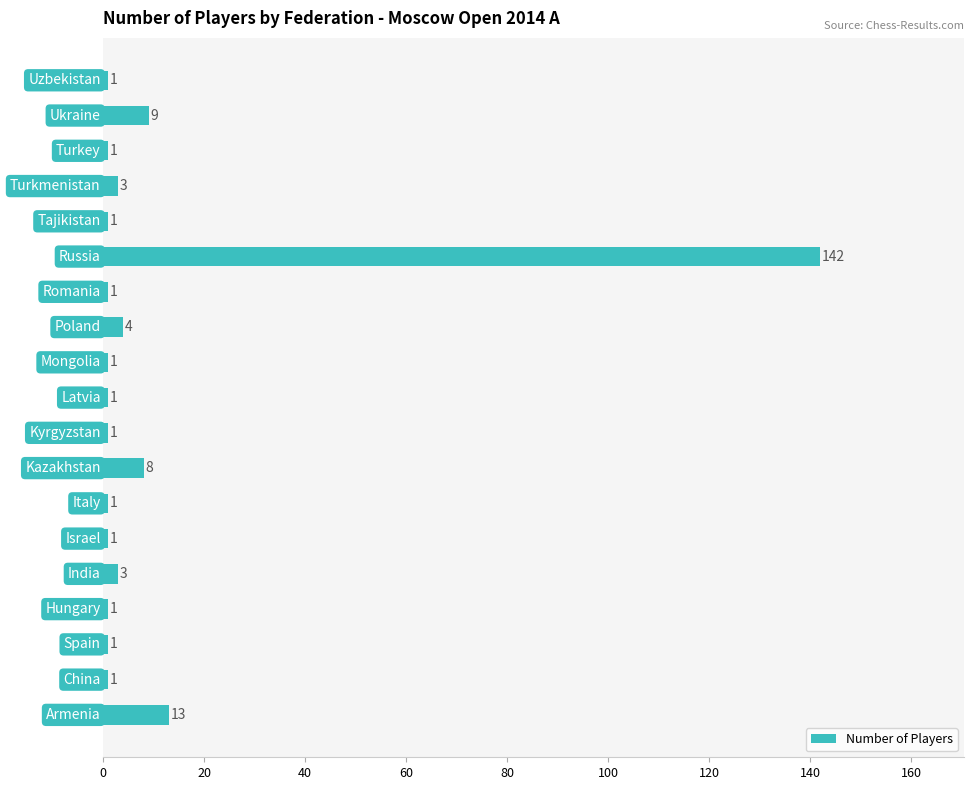

What is the maximum value shown in the chart?

142